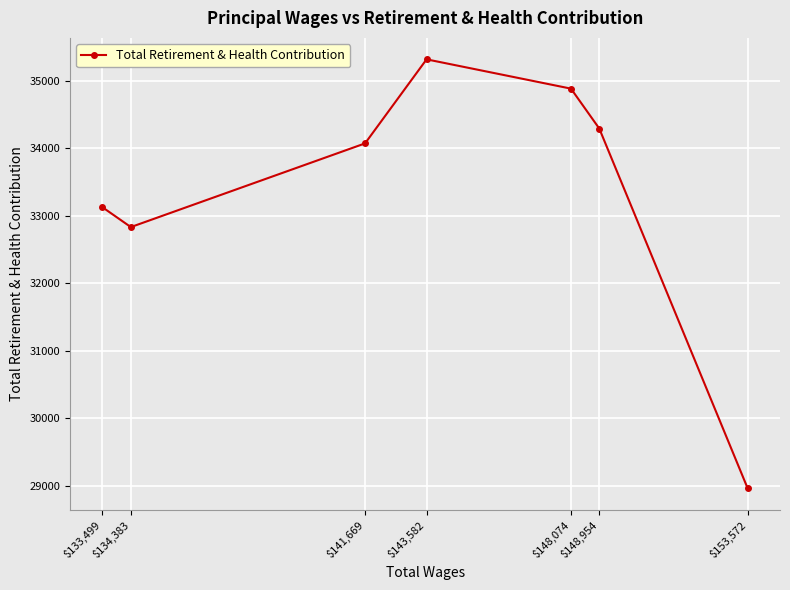

What is the ratio of the value at $148,954 to the value at $141,669?

1.0